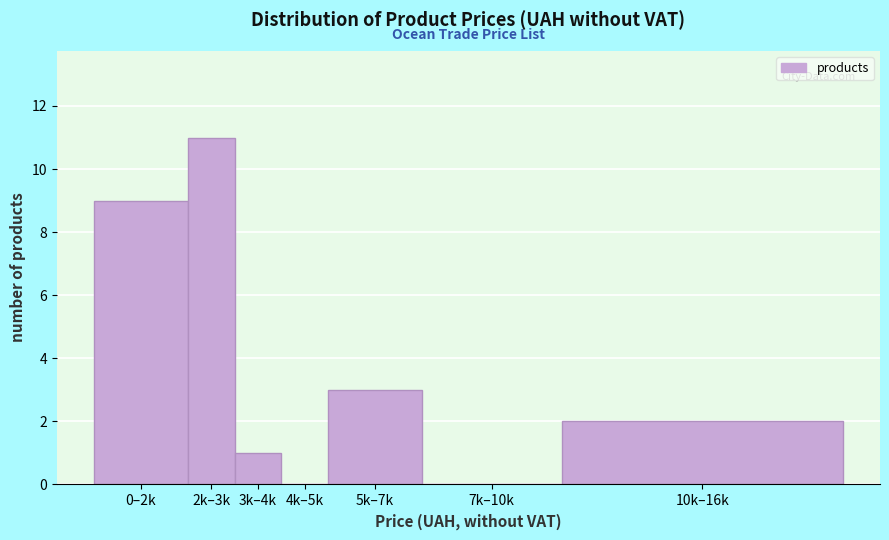

Reading left to right, list all the values displayed in this chart.

0–2k=9	2k–3k=11	3k–4k=1	4k–5k=0	5k–7k=3	7k–10k=0	10k–16k=2